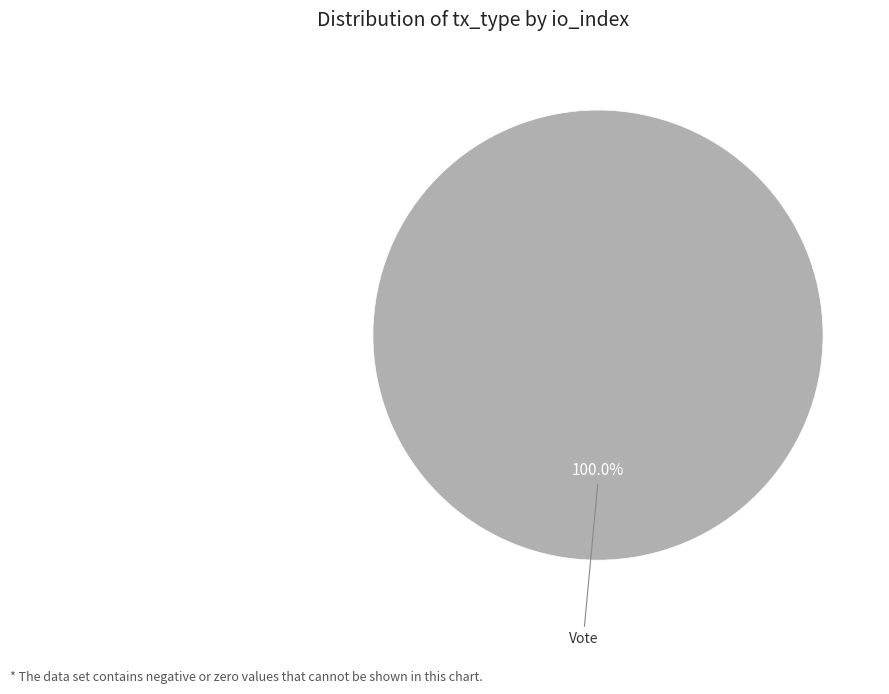

To the nearest percent, what portion does Vote represent?

100%